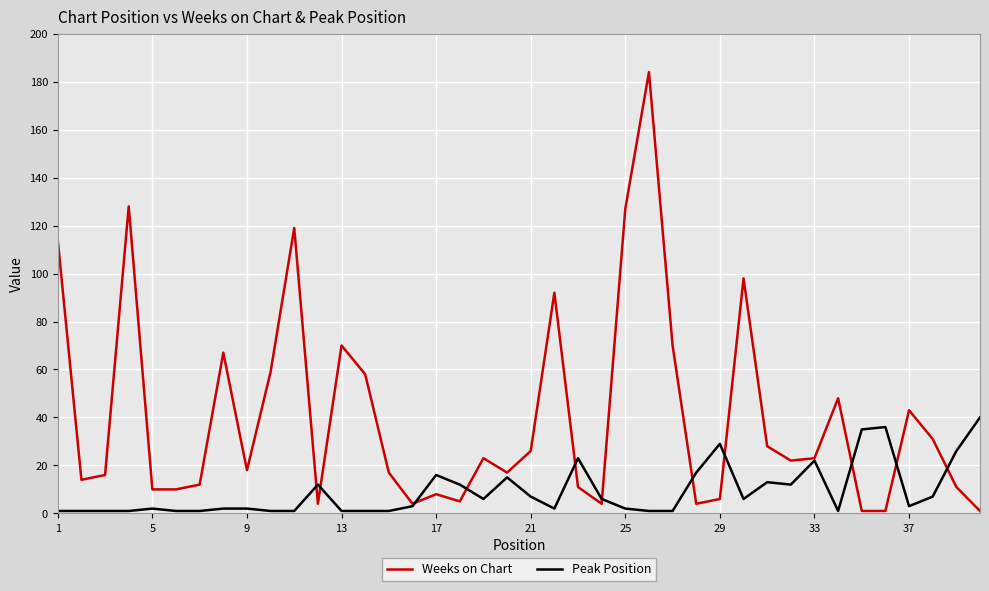

List the series in order of their peak value, lowest first.

Peak Position, Weeks on Chart